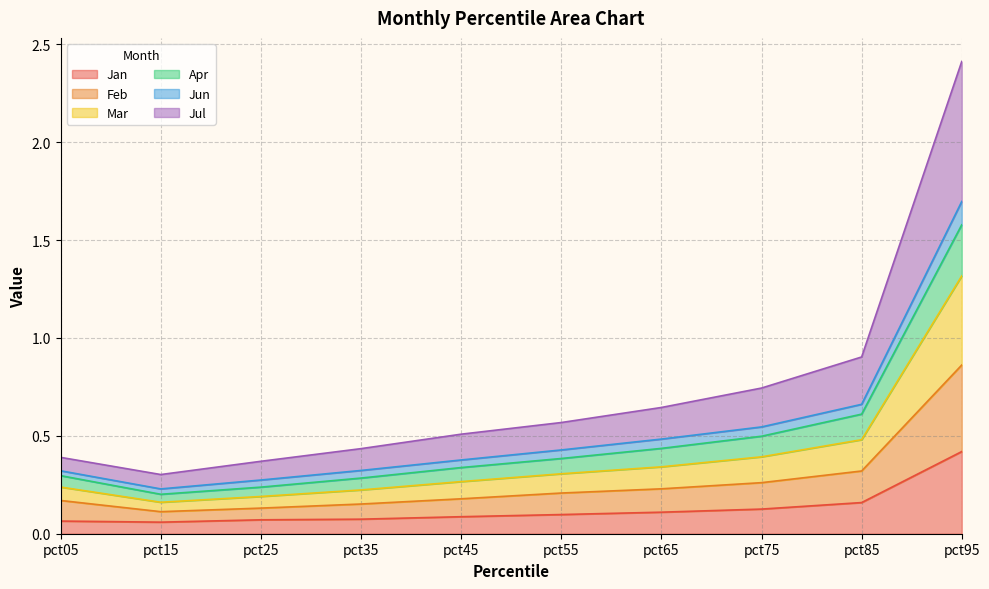

Which category has the highest value across all series?

pct95